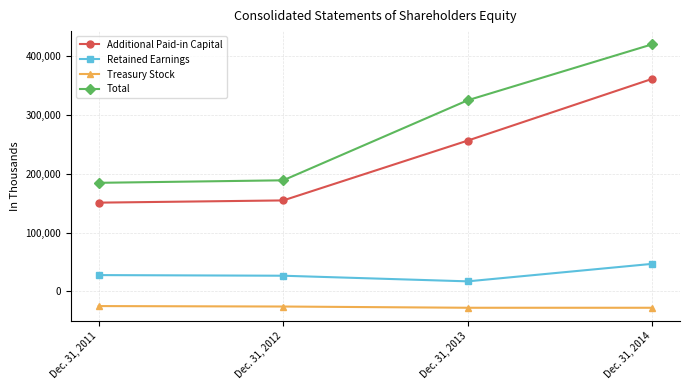

Count the number of categories in the chart.

4